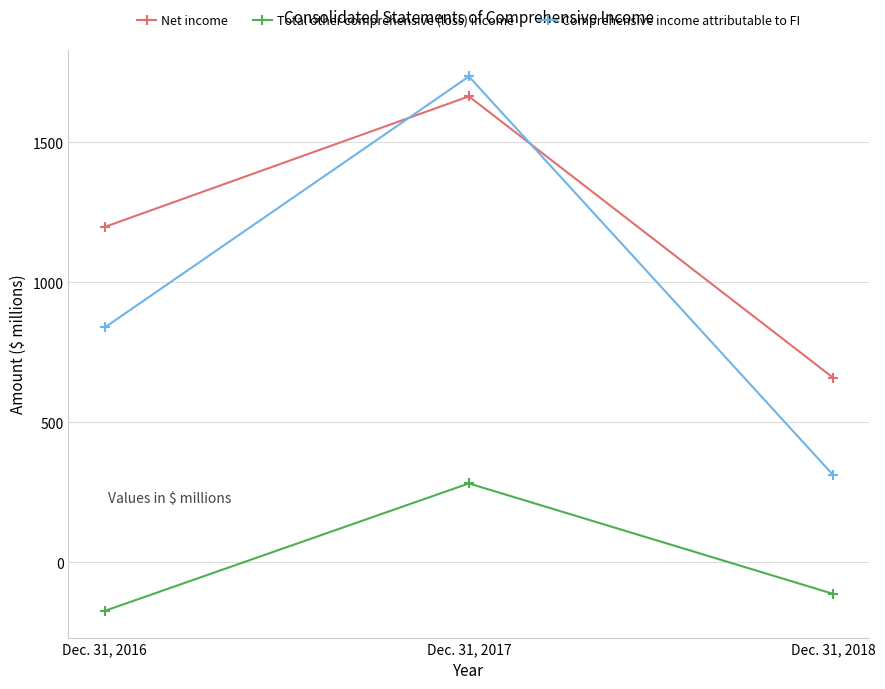

Is it true that Total other comprehensive (loss) income equals 282 at Dec. 31, 2017?

True